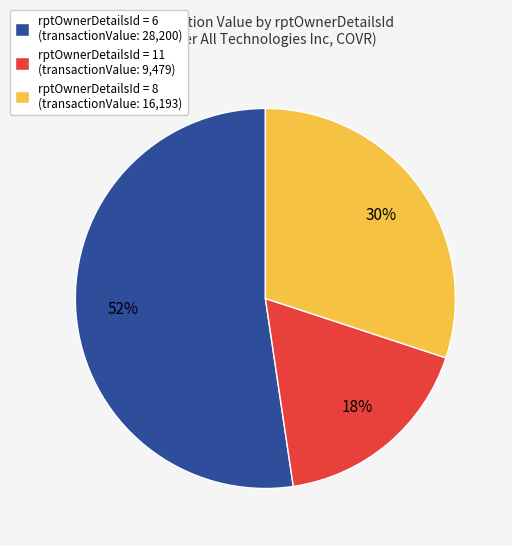

To the nearest percent, what is the difference between the rptOwnerDetailsId = 8 (transactionValue: 16,193) and rptOwnerDetailsId = 11 (transactionValue: 9,479) slice percentages?

12%